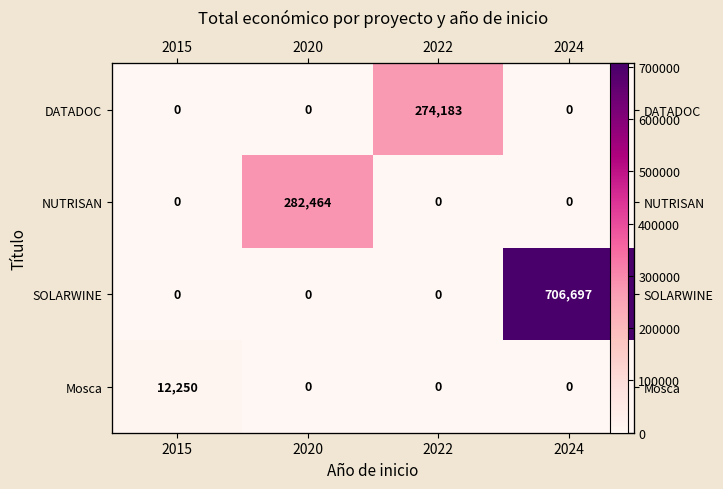

At which category does the chart reach its minimum across all series?

2015